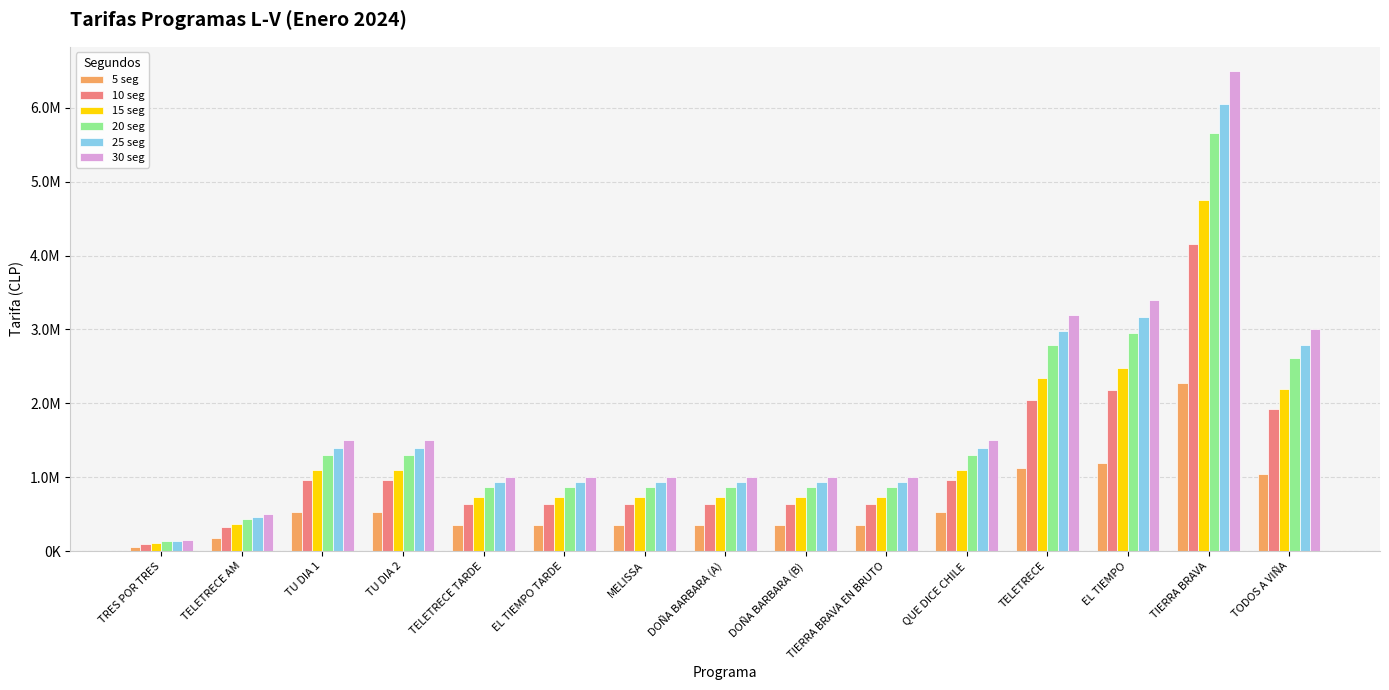

What are all the series names shown in the legend?

5 seg, 10 seg, 15 seg, 20 seg, 25 seg, 30 seg